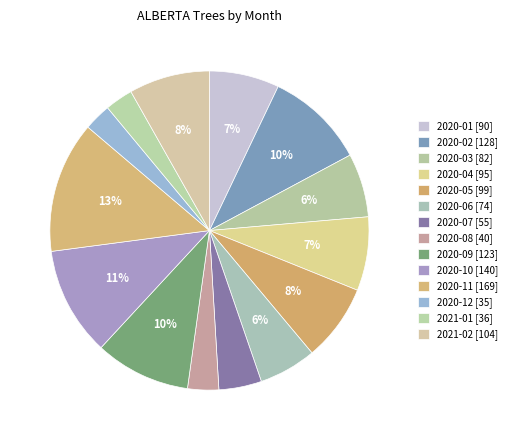

Rank the categories by value from lowest to highest.

2020-12, 2021-01, 2020-08, 2020-07, 2020-06, 2020-03, 2020-01, 2020-04, 2020-05, 2021-02, 2020-09, 2020-02, 2020-10, 2020-11